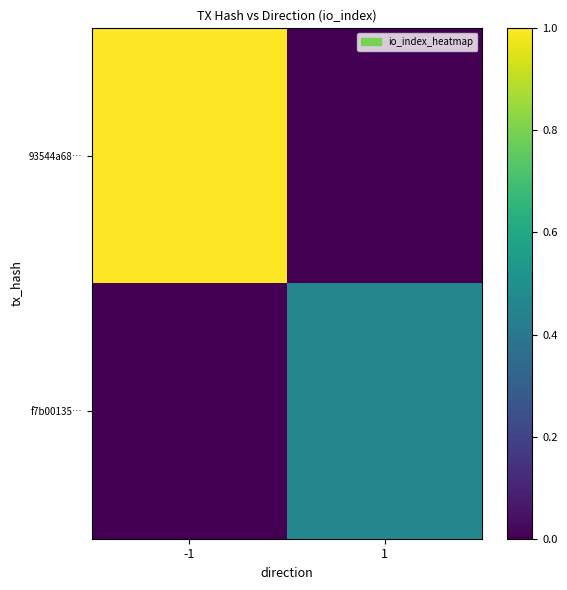

List the series in order of their overall mean, lowest first.

f7b00135…, 93544a68…